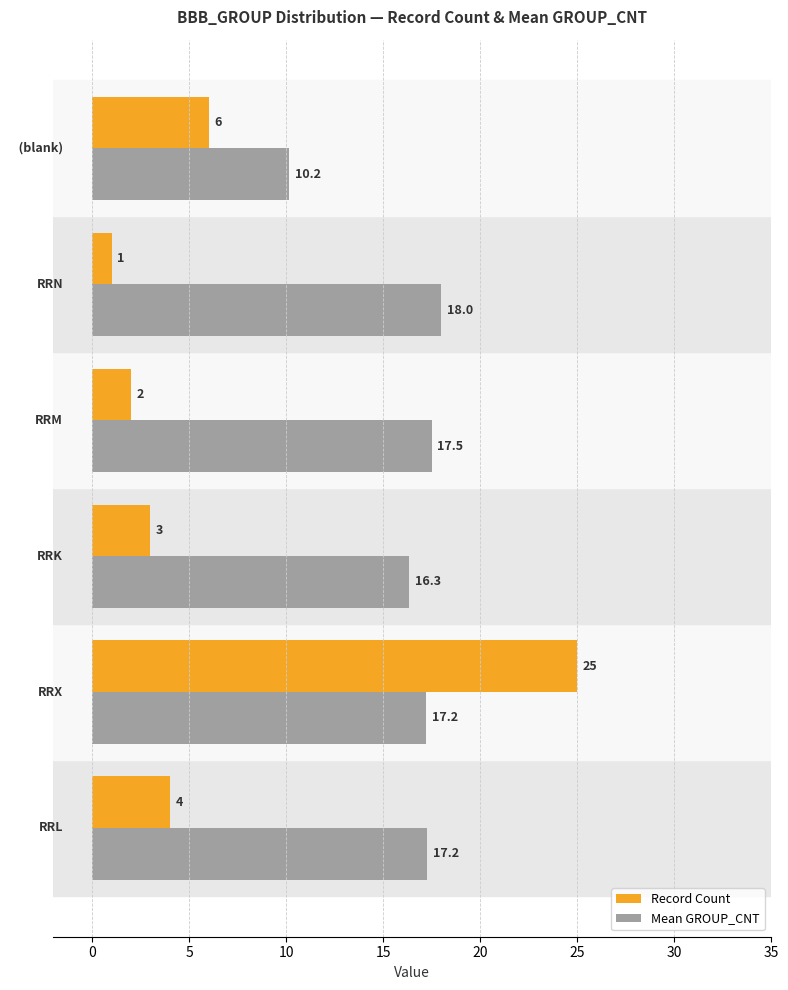

How many values in the Record Count series are below 4?

3